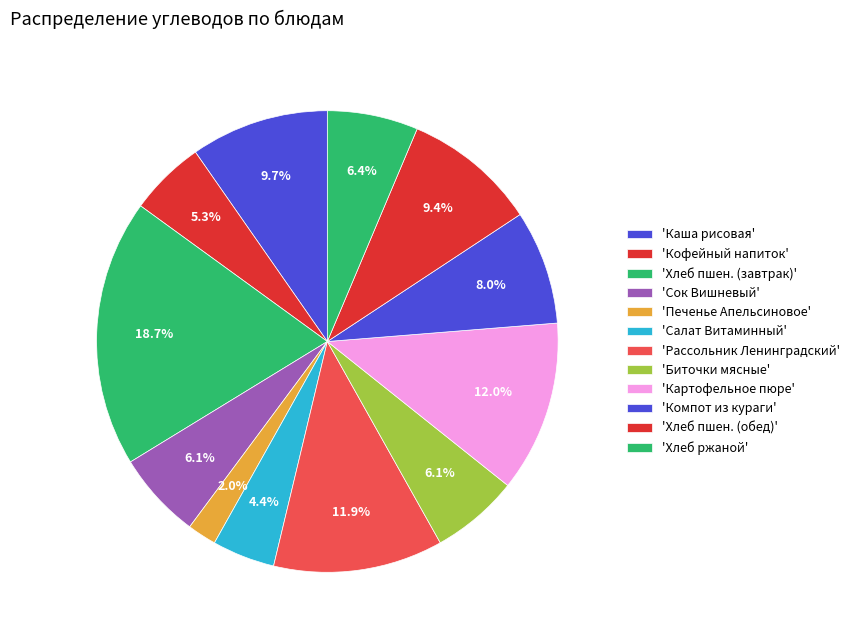

How many segments does this pie chart have?

12